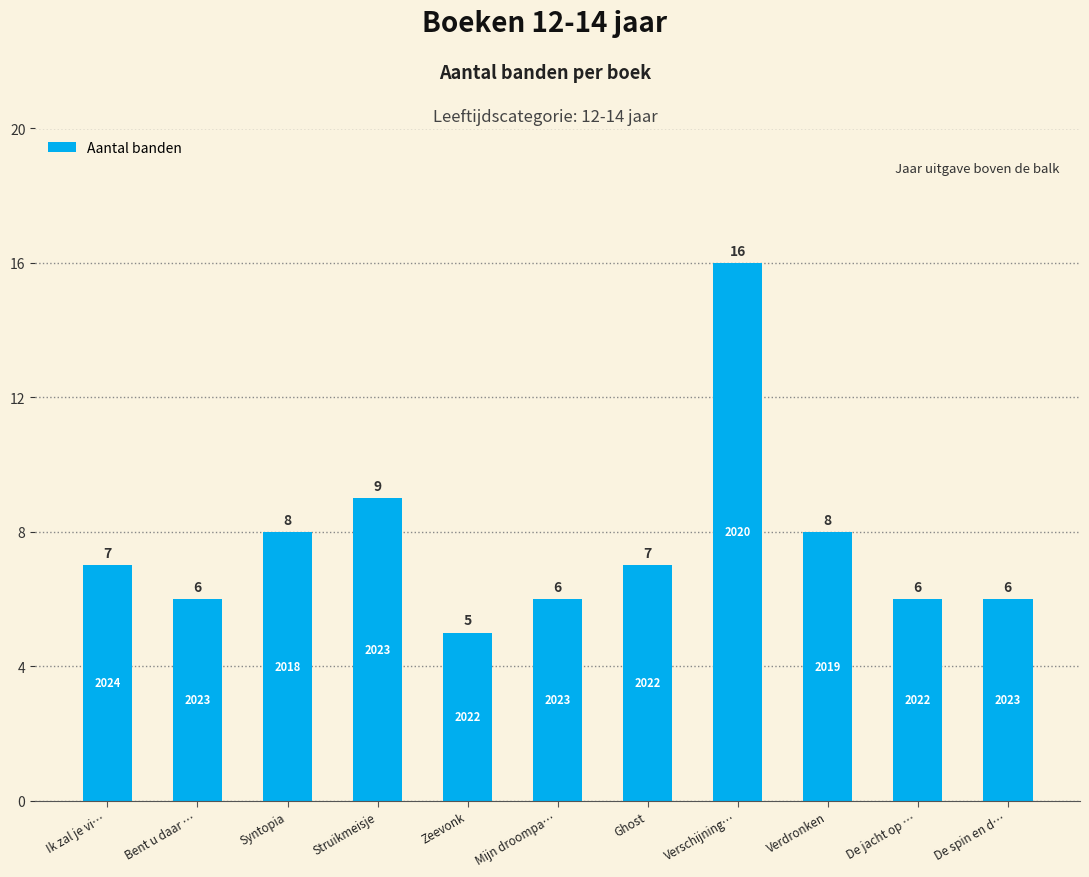

What position from the right is Struikmeisje?

8